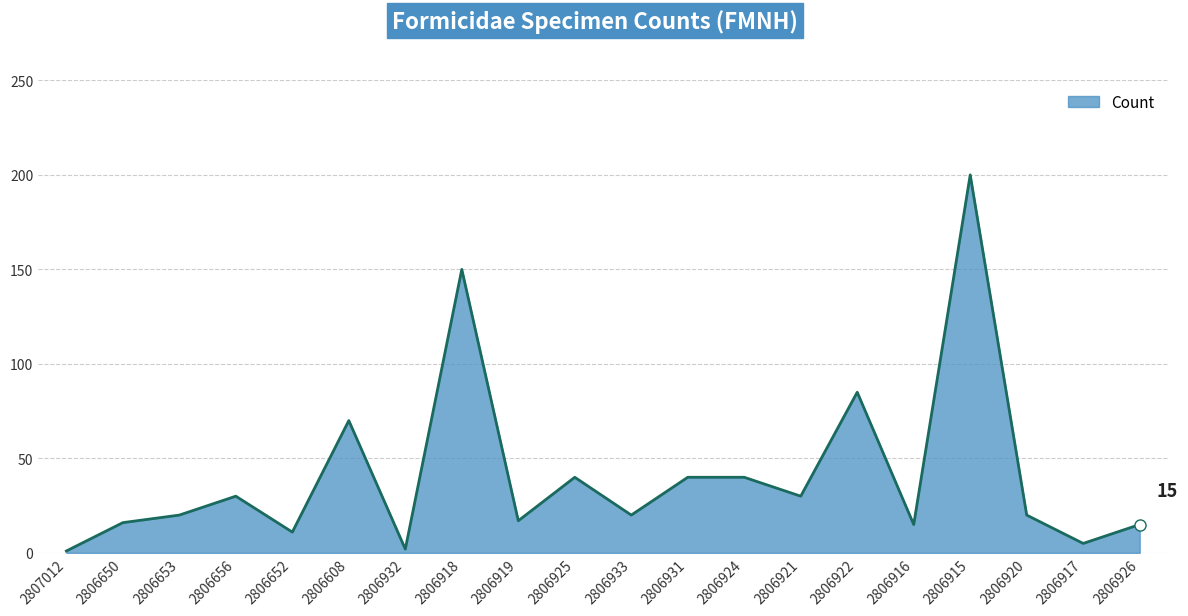

What is the average value?

41